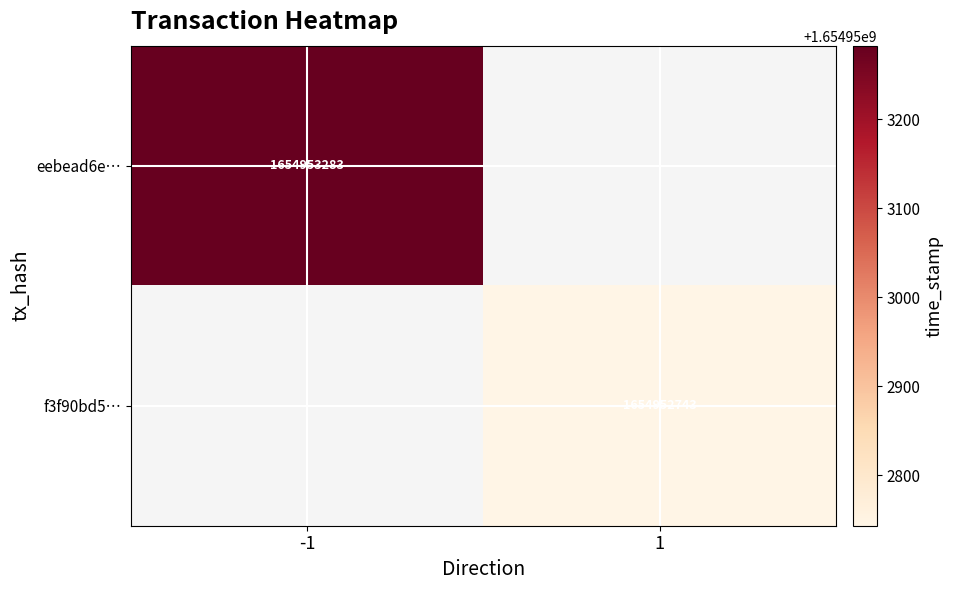

How many categories are shown in the chart?

2